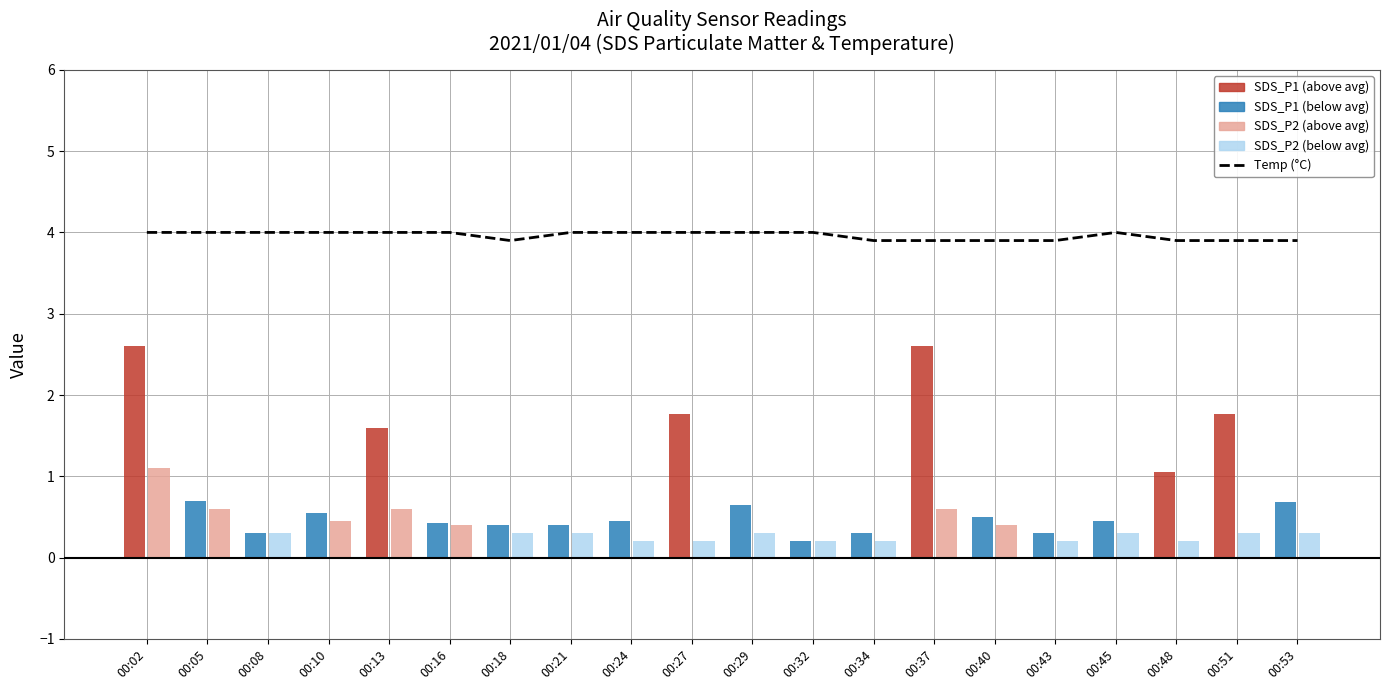

Between 00:51 and 00:48, which is larger?

00:51